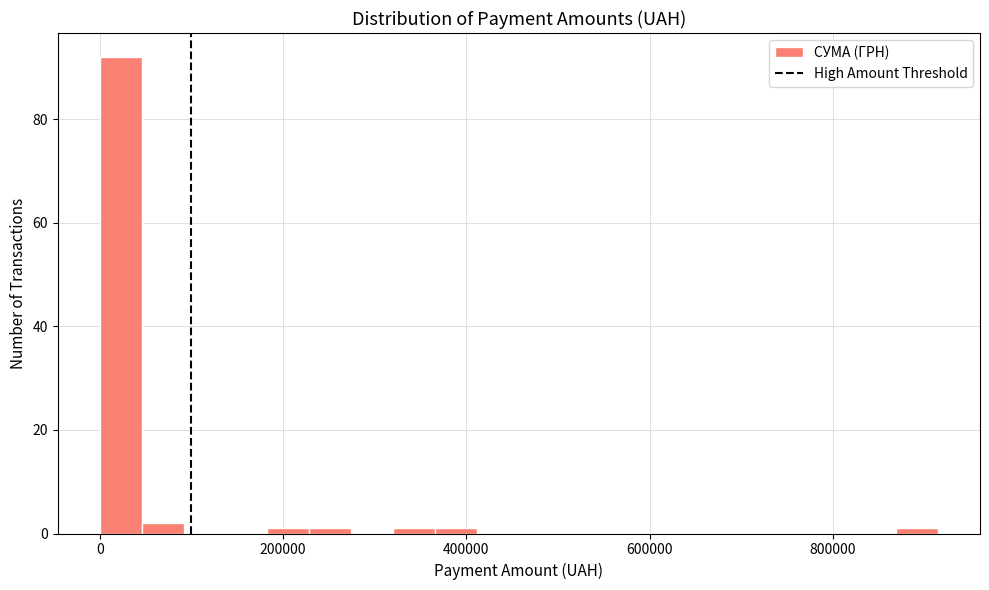

Around what value on the x-axis is the tallest bar? Give the approximate position of its centre, as read against the axis.

20000